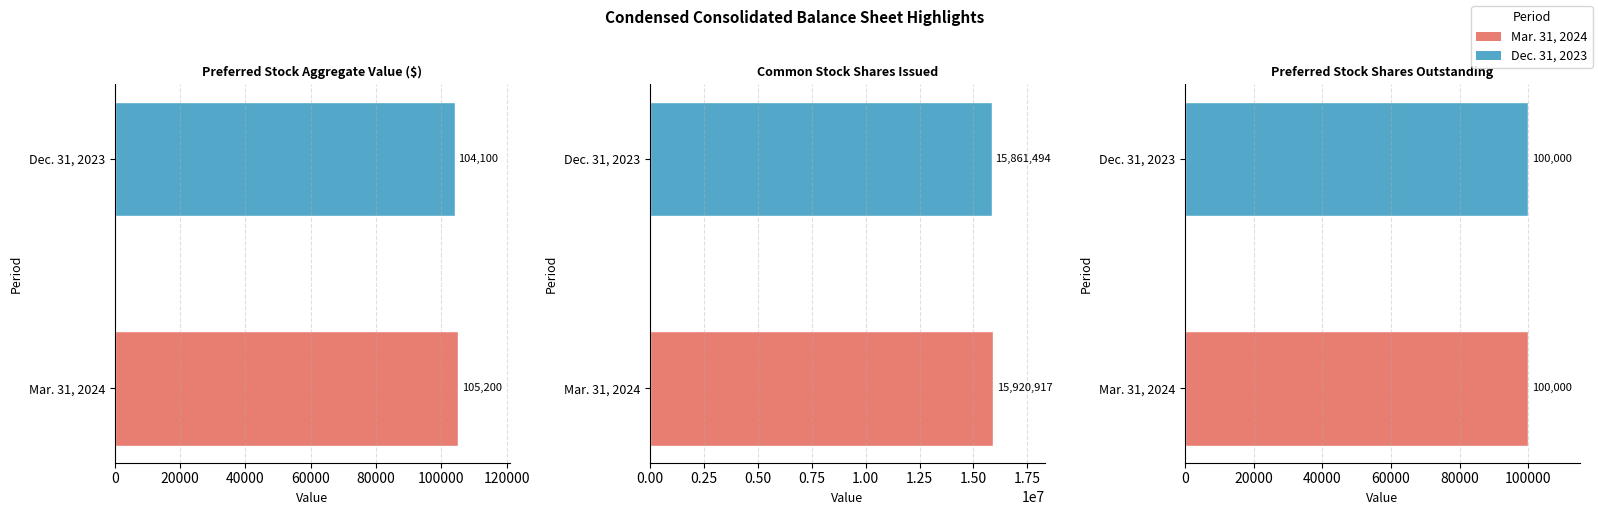

What is the total value across all series at Preferred Stock Shares Outstanding?

200000